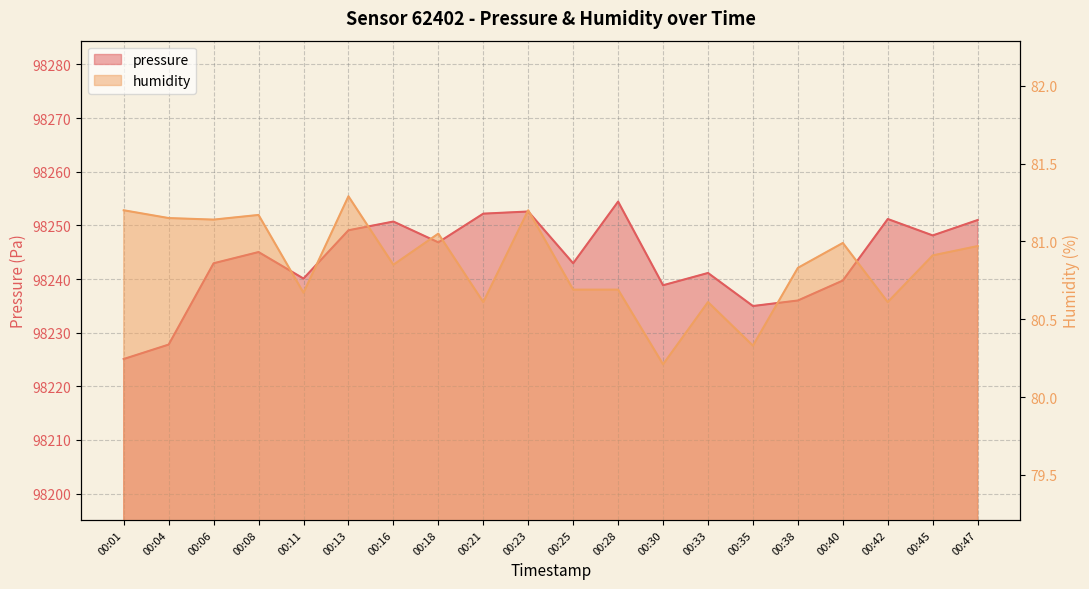

List the series in order of their peak value, lowest first.

humidity, pressure